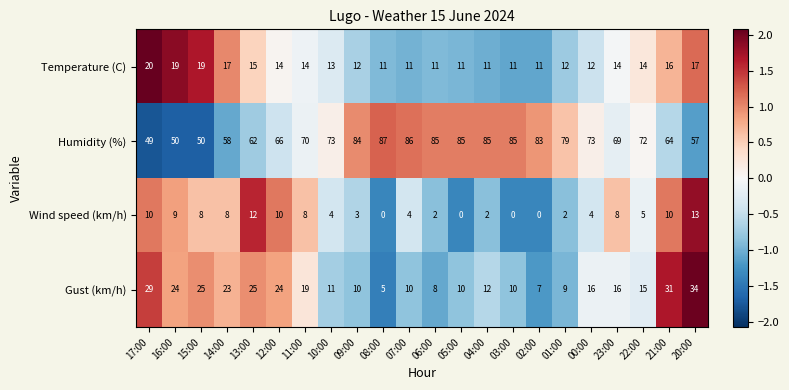

What is the difference between the highest and lowest values at 06:00?

83